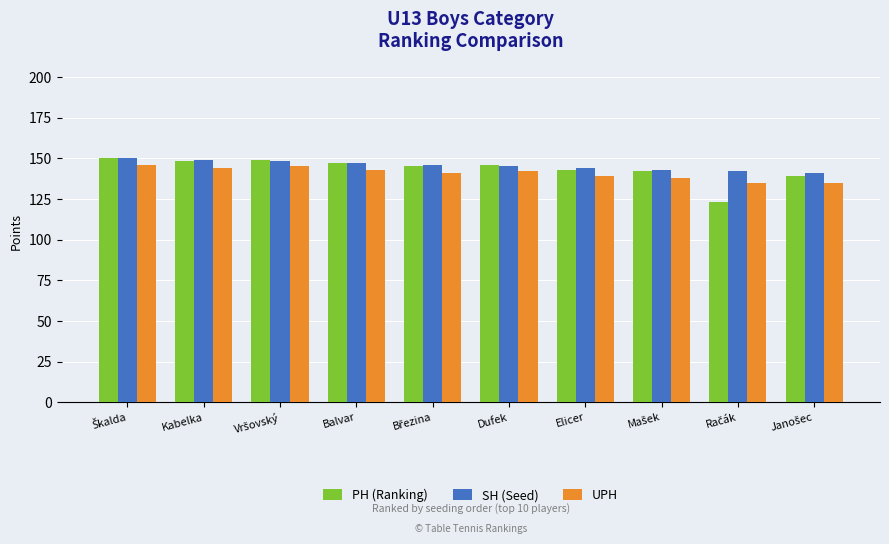

What is the difference between the highest and lowest values at Elicer?

5.0